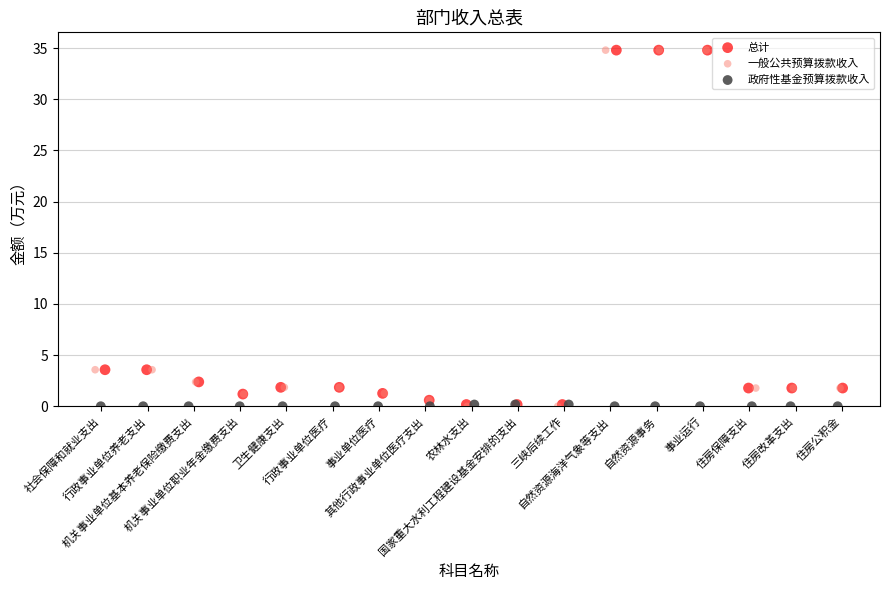

What are all the series names shown in the legend?

总计, 一般公共预算拨款收入, 政府性基金预算拨款收入